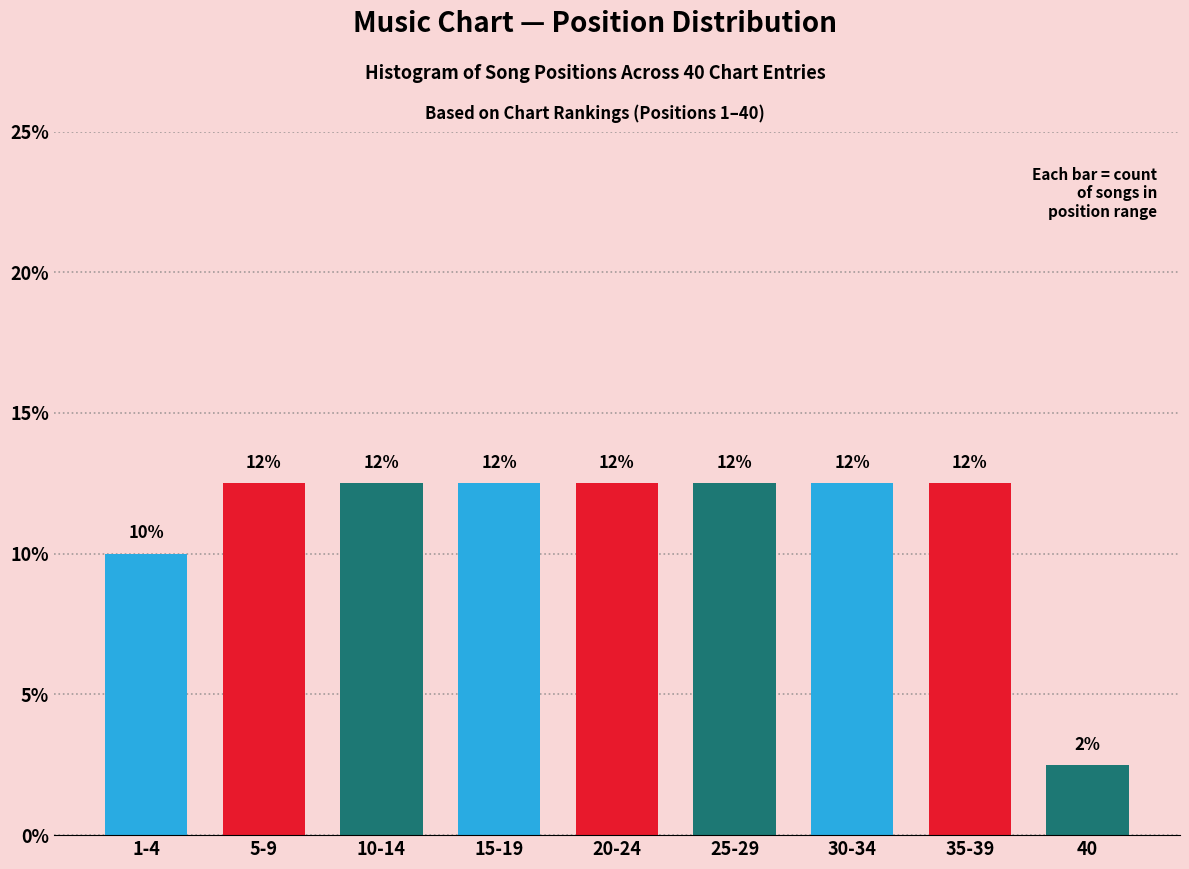

How many bars are there in total?

9